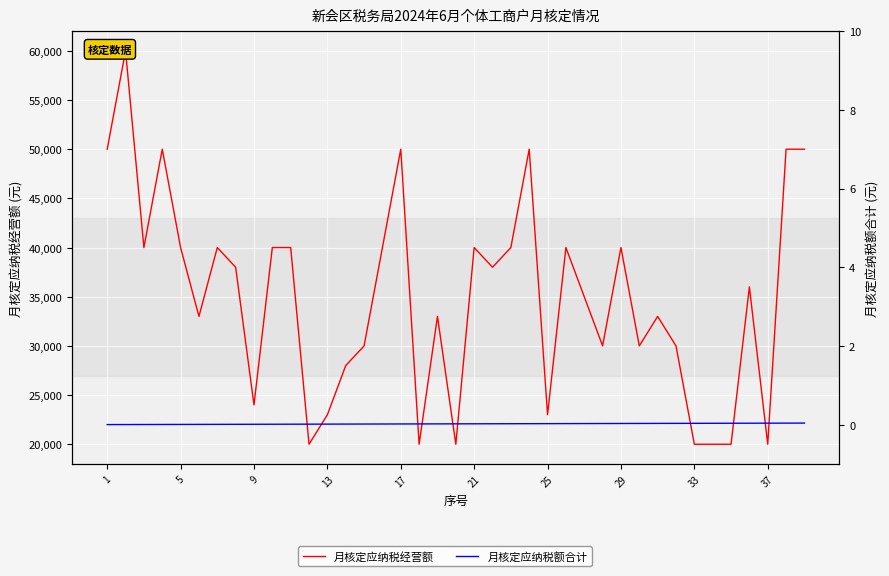

How many lines are shown in the chart?

2